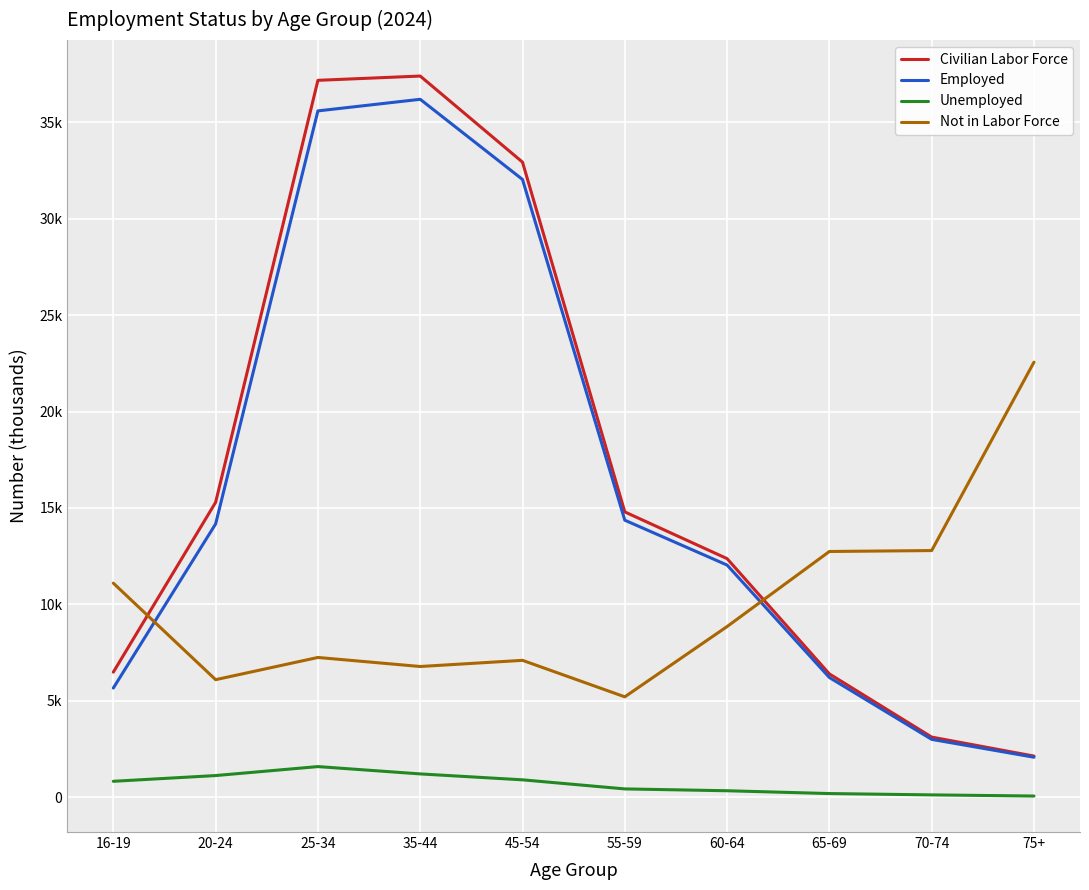

Rank the categories by Civilian Labor Force value from highest to lowest.

35-44, 25-34, 45-54, 20-24, 55-59, 60-64, 16-19, 65-69, 70-74, 75+